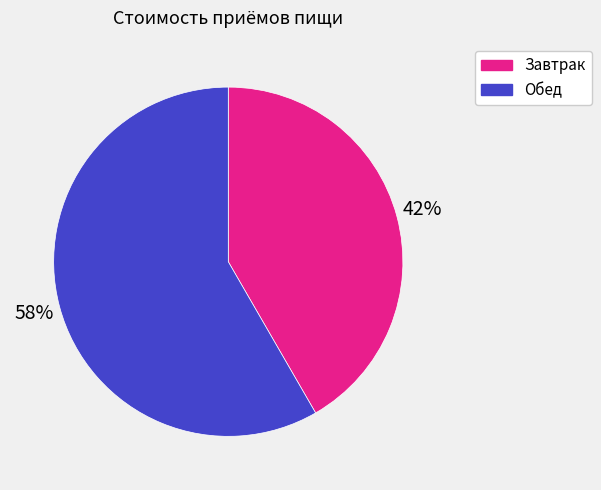

What is the smallest slice in the pie chart?

Завтрак